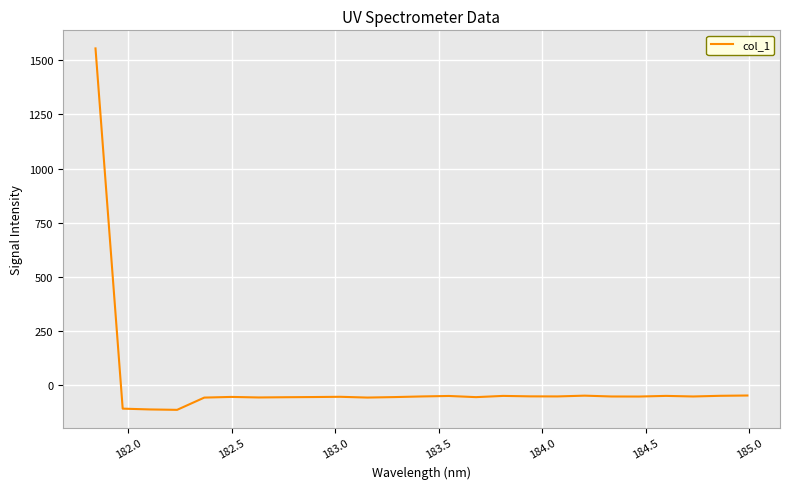

What is the minimum value shown in the chart?

-114.2